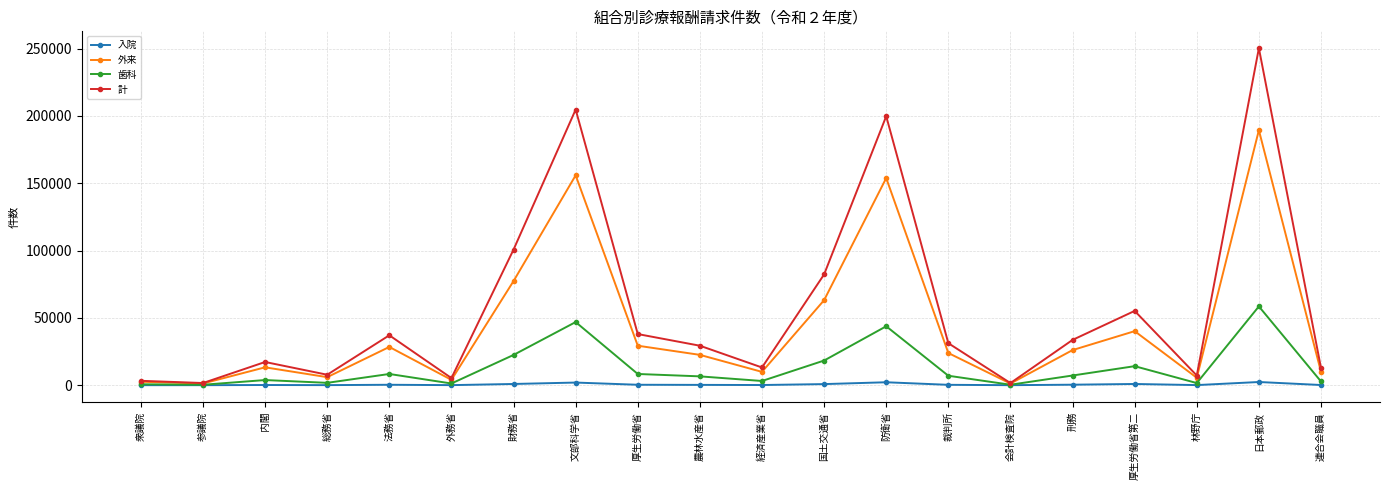

How many values in the 入院 series are below 280?

10